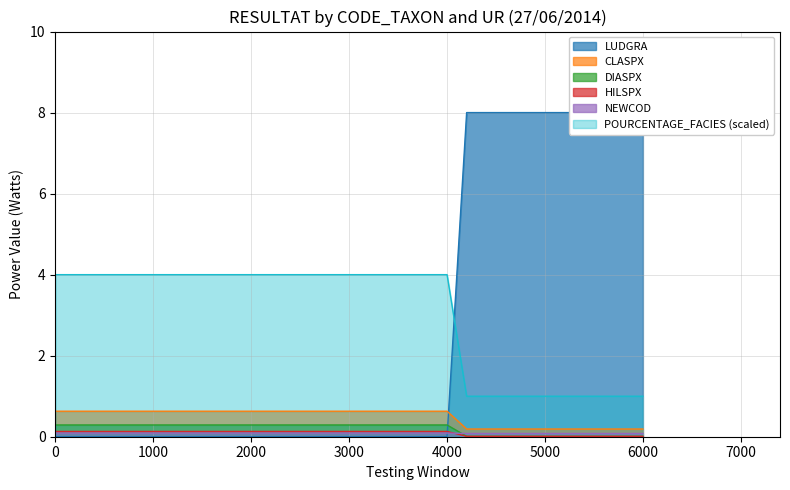

True or false: POURCENTAGE_FACIES (scaled) and DIASPX cross at least once.

False